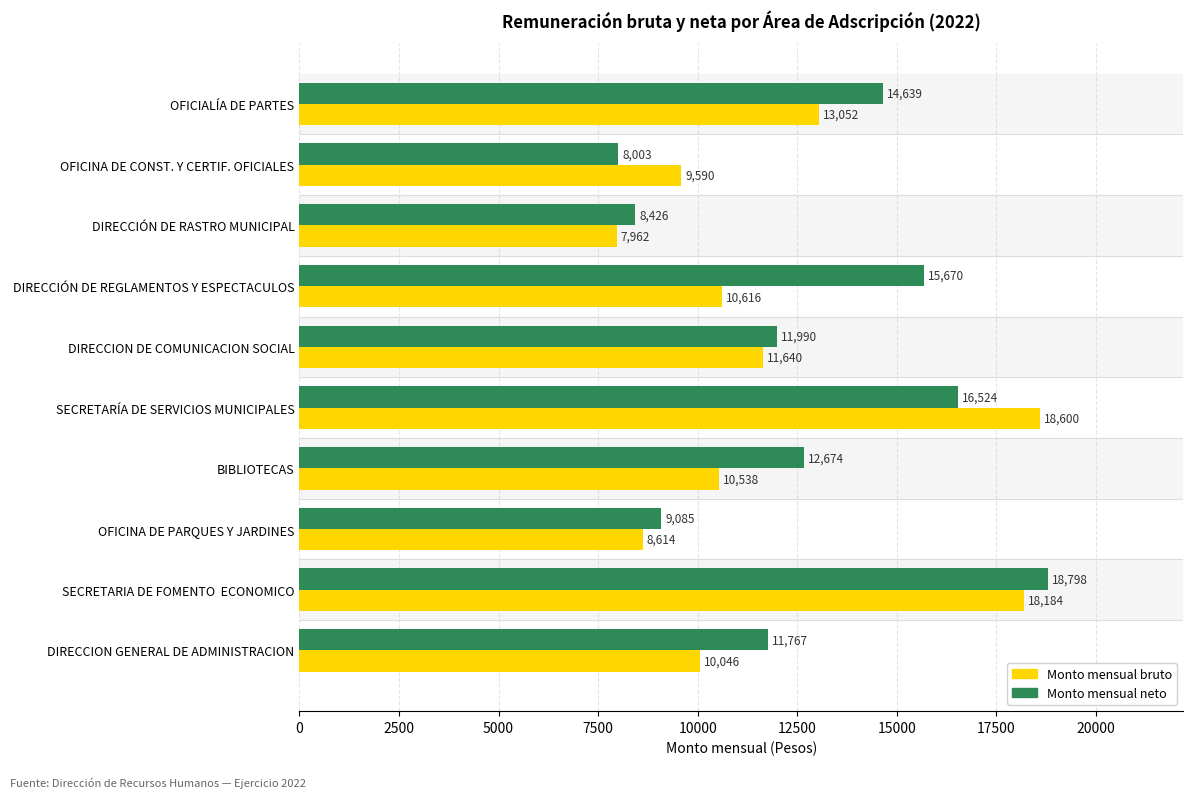

Rank the series by their maximum value, from lowest to highest.

Monto mensual bruto, Monto mensual neto